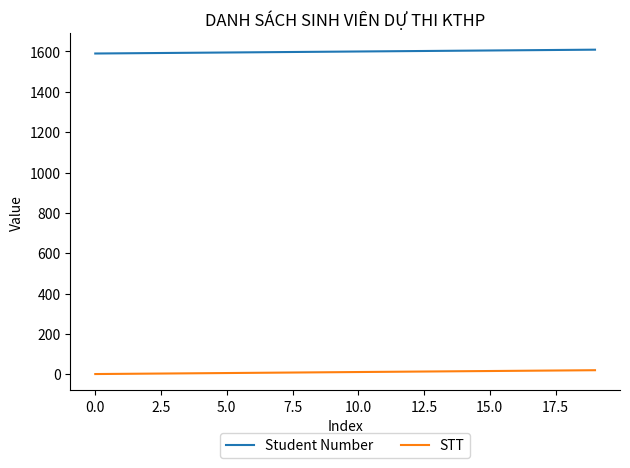

How many values in the Student Number series are below 1600?

10